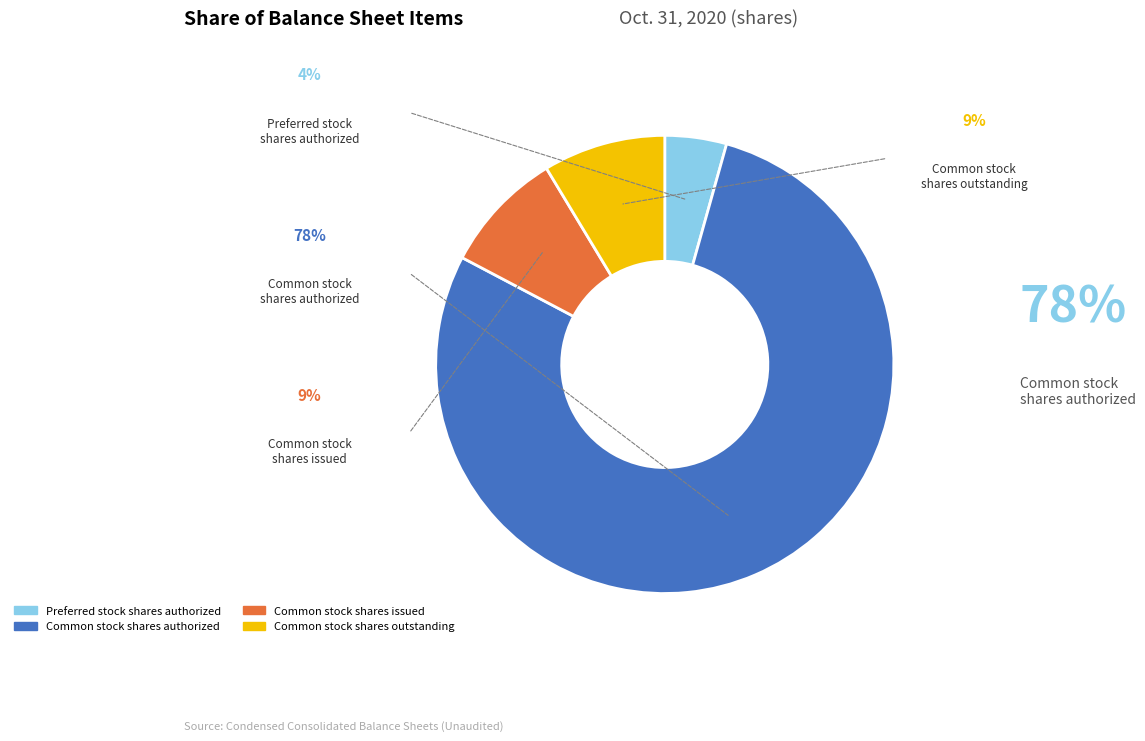

Does any single category account for the majority?

Yes